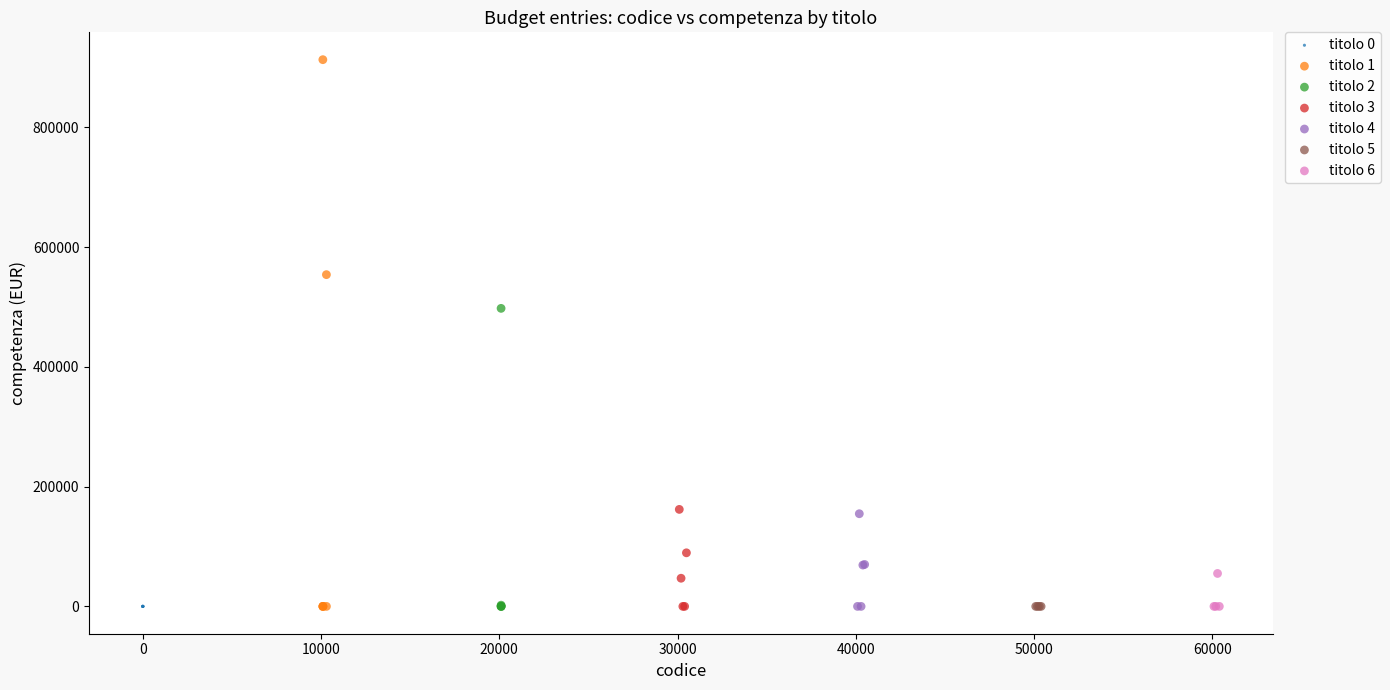

Which series contains the highest Y value?

titolo 1